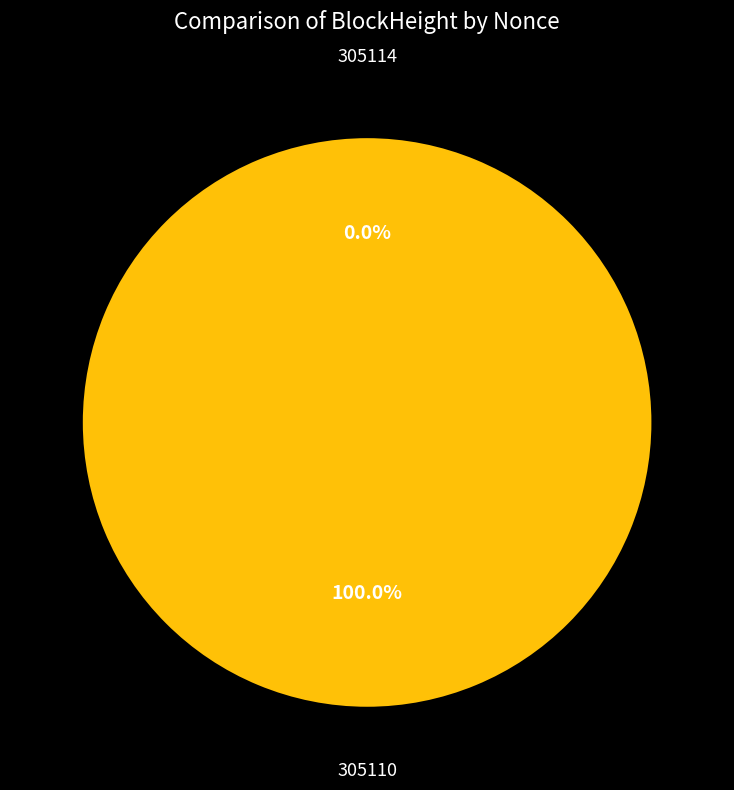

The 305110 slice represents 100% of the pie. True or false?

True